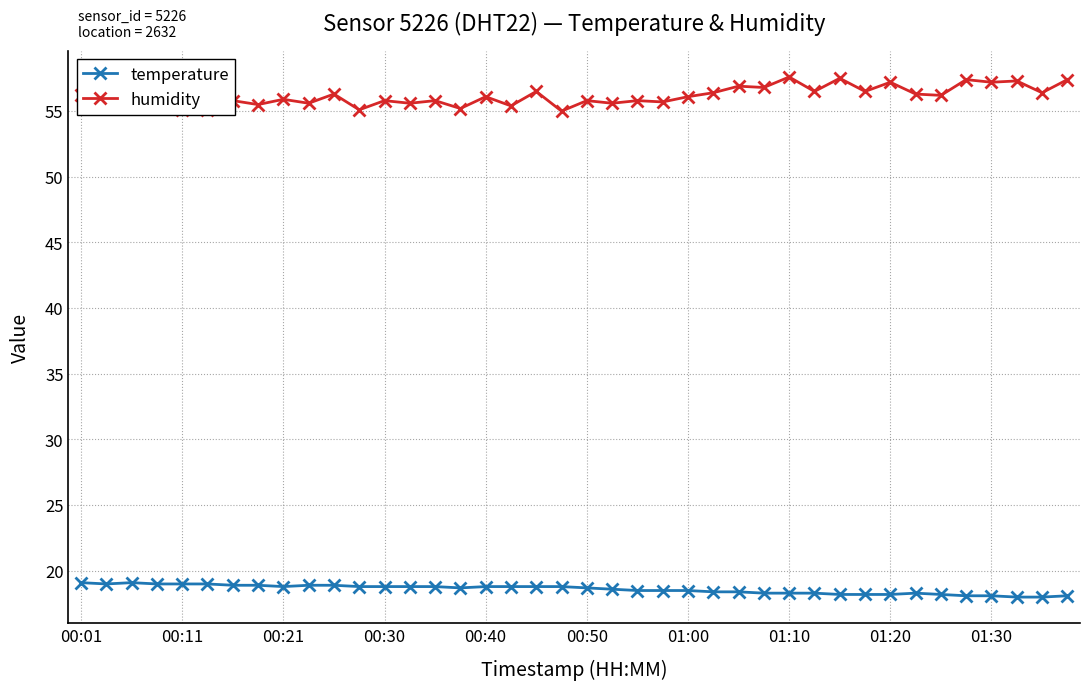

What is the maximum value shown in the chart?

57.6